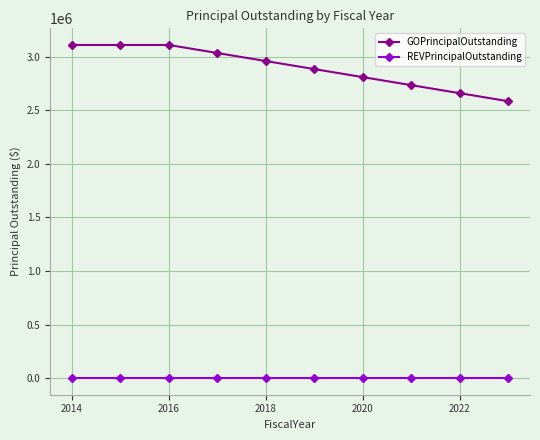

How many distinct data groups are displayed?

2